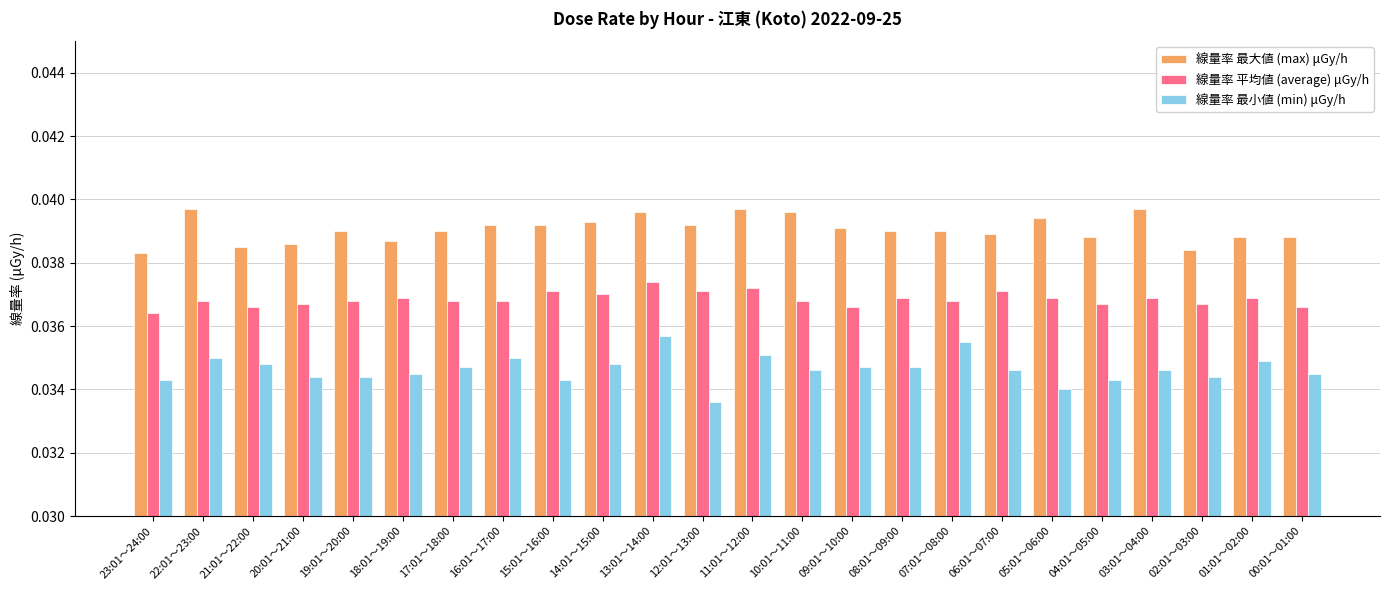

List the series in order of their overall mean, lowest first.

線量率 最小値 (min) μGy/h, 線量率 平均値 (average) μGy/h, 線量率 最大値 (max) μGy/h